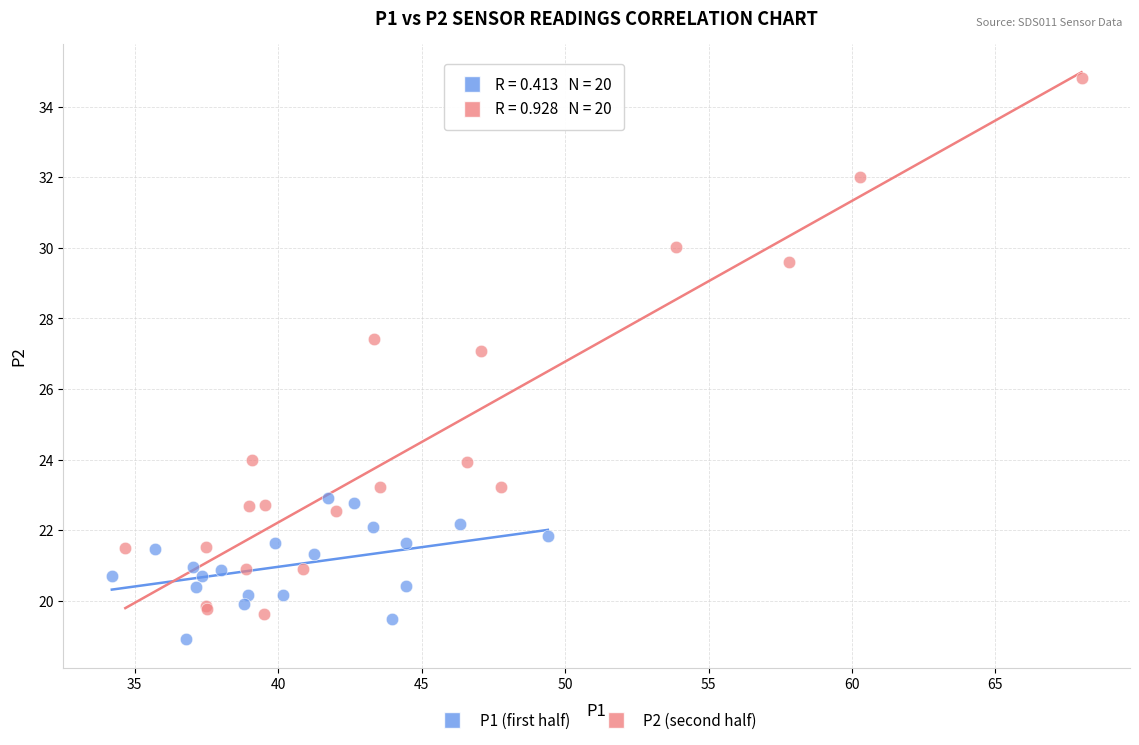

Which series contains the lowest Y value?

P1 (first half)